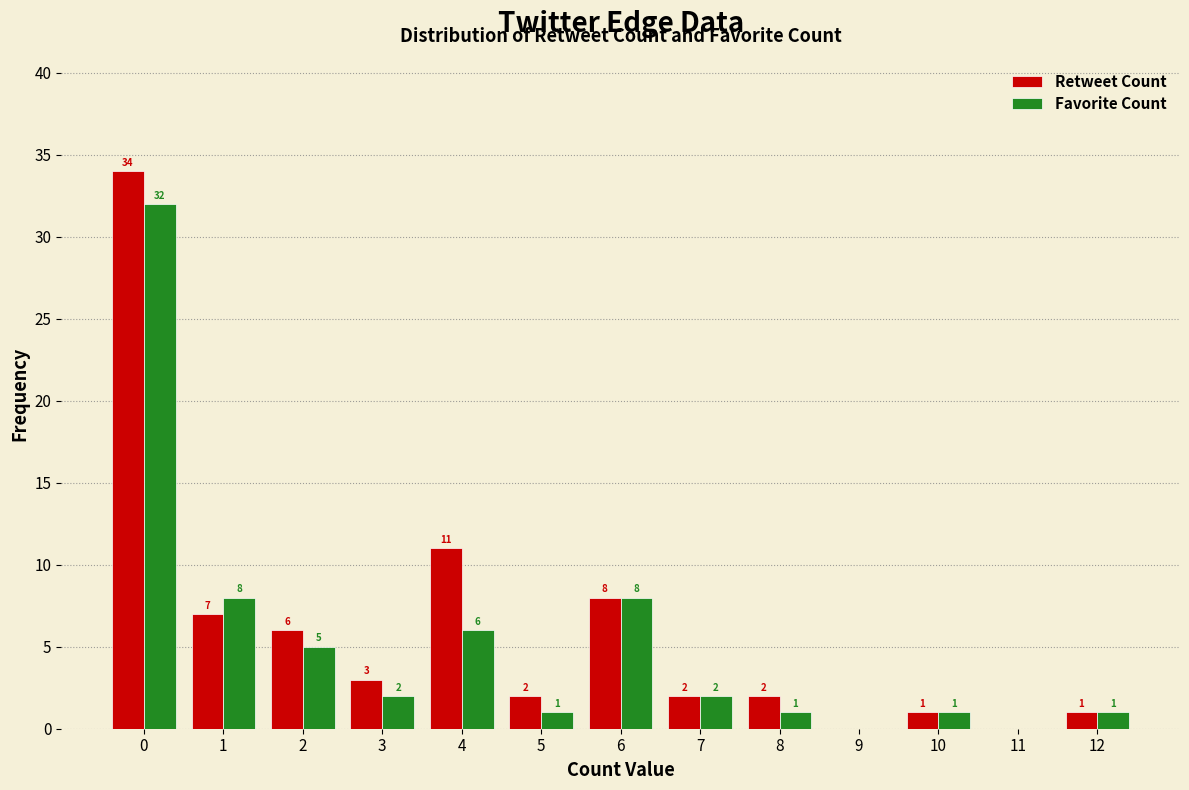

Reading left to right, transcribe all the data shown in this chart.

Retweet Count: 0=34	1=7	2=6	3=3	4=11	5=2	6=8	7=2	8=2	9=0	10=1	11=0	12=1
Favorite Count: 0=32	1=8	2=5	3=2	4=6	5=1	6=8	7=2	8=1	9=0	10=1	11=0	12=1